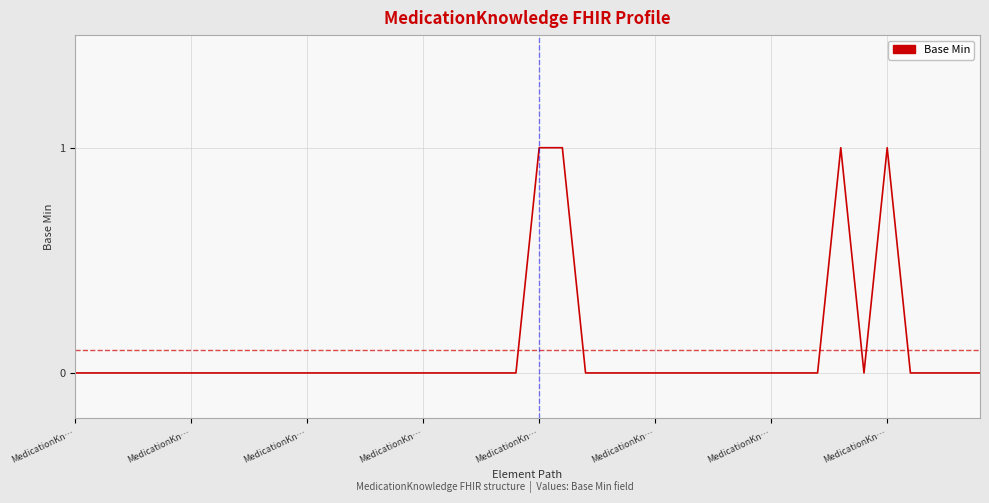

Does the chart have visible grid lines?

Yes